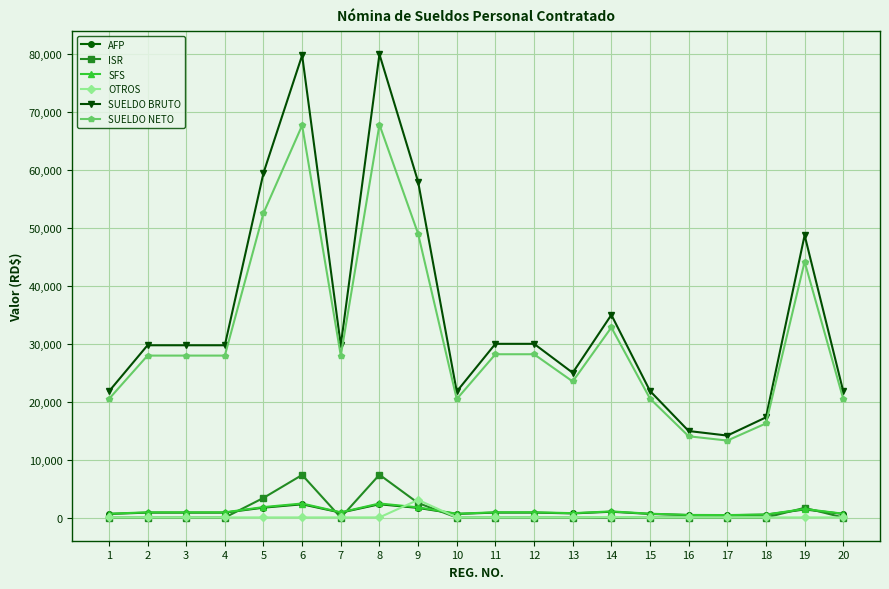

Does the chart have visible grid lines?

Yes